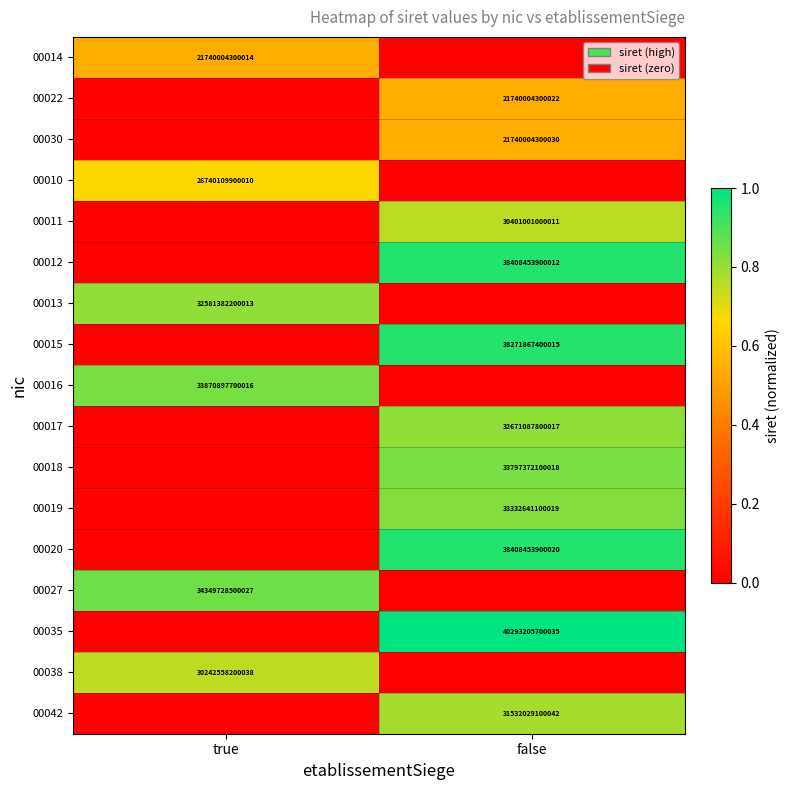

The 00018 series shows 33797372100018 at false. True or false?

True